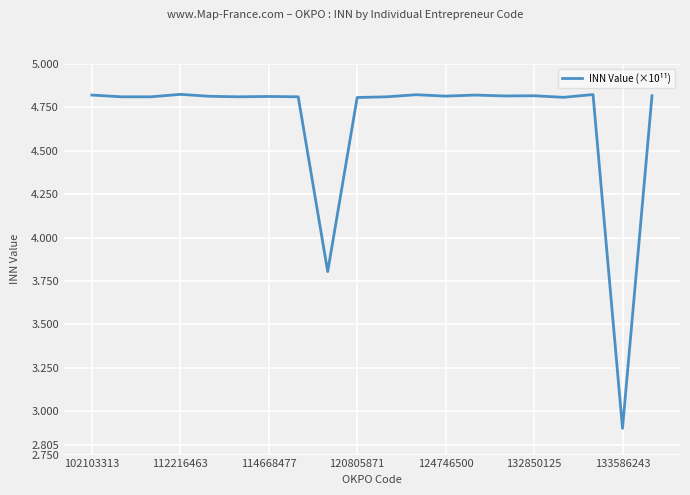

What is the difference between the maximum and minimum values?

1.9